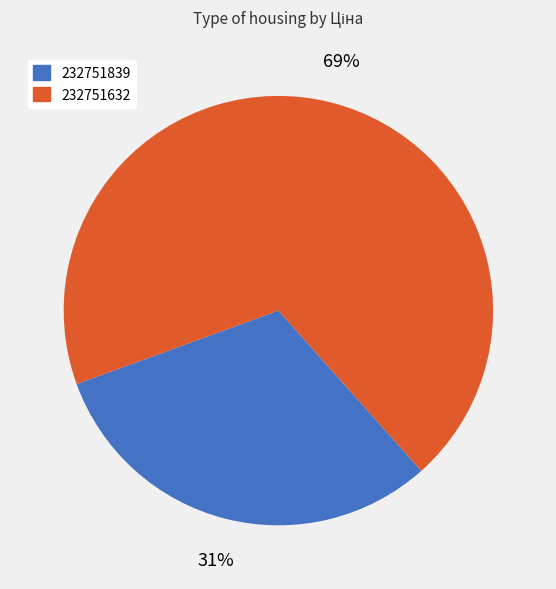

Is there a majority slice in this chart?

Yes